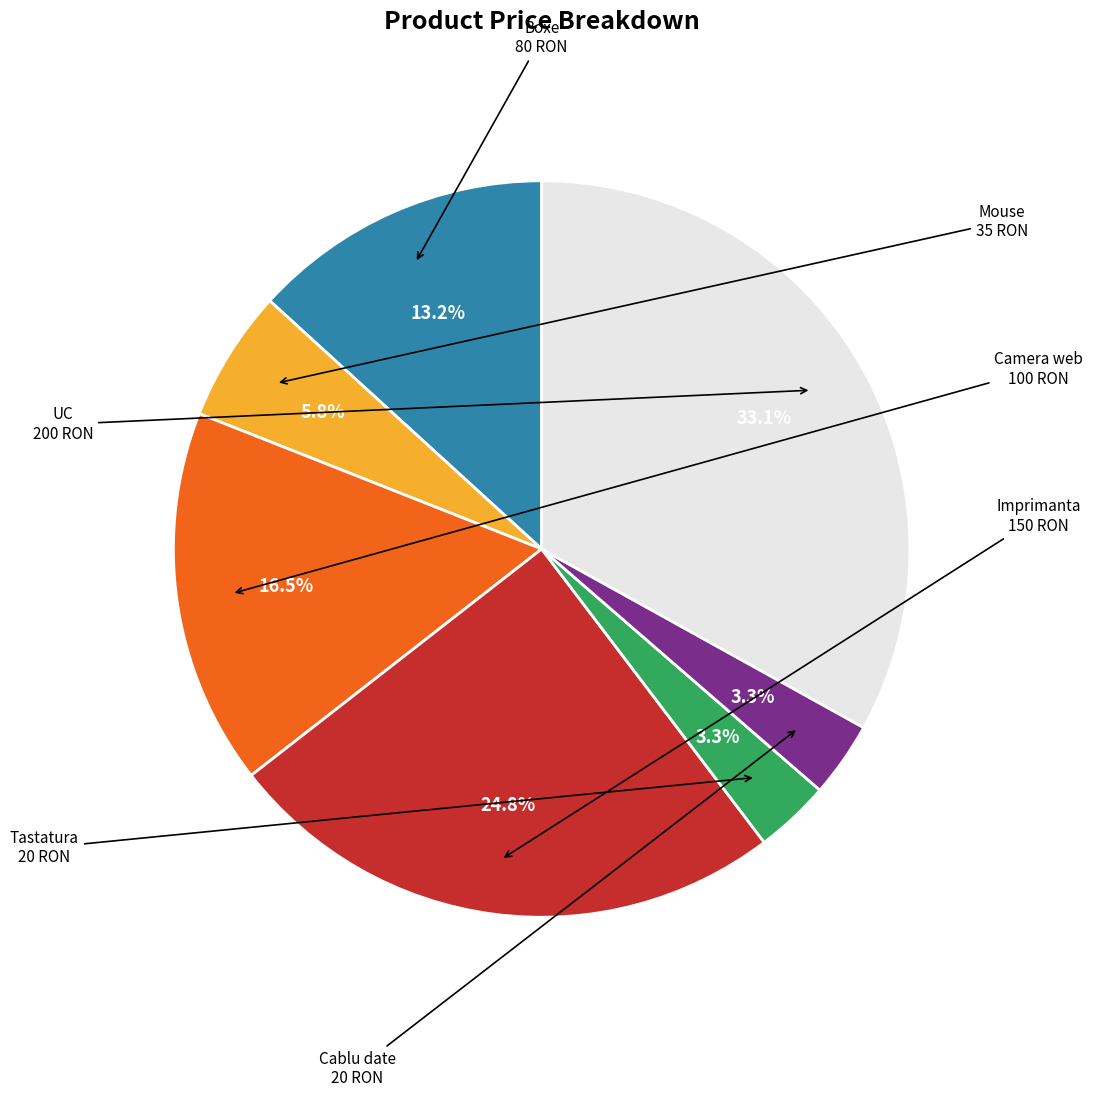

How many slices are in this pie chart?

7